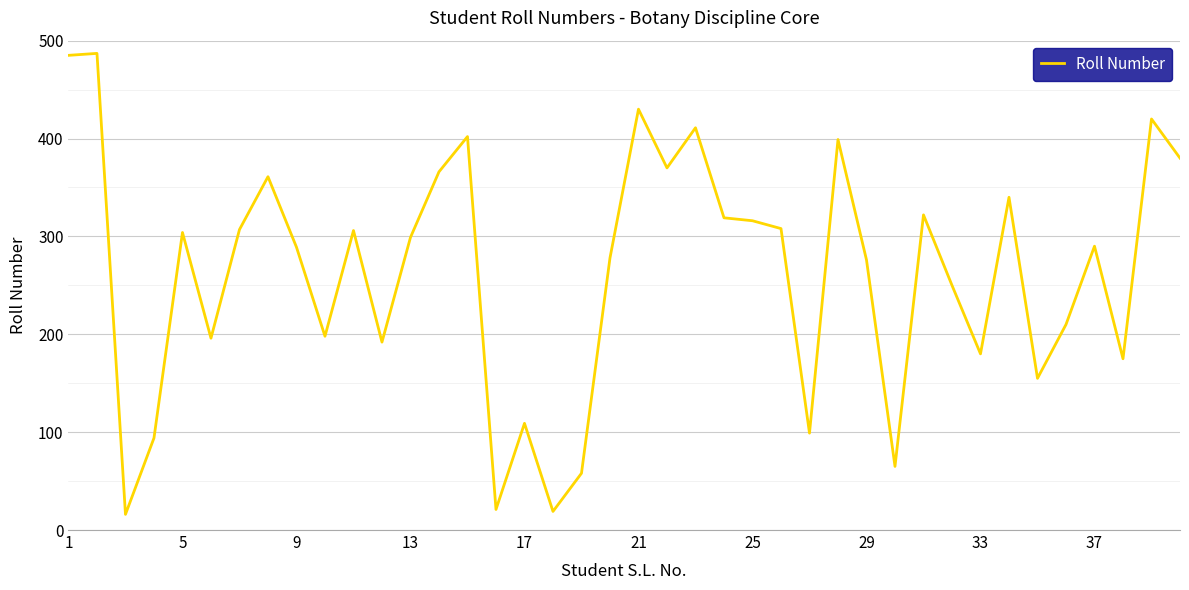

What is the maximum value shown in the chart?

487